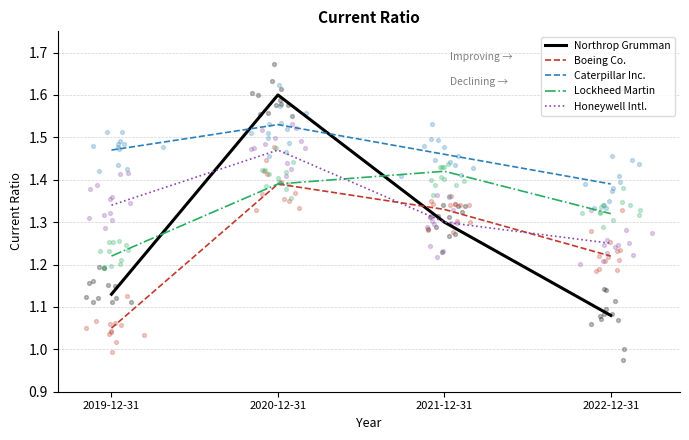

At which category is the sum across all series the highest?

2020-12-31